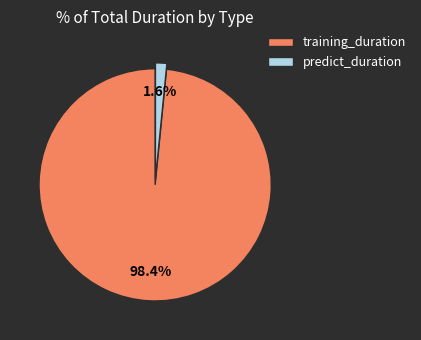

What is the smallest slice in the pie chart?

predict_duration